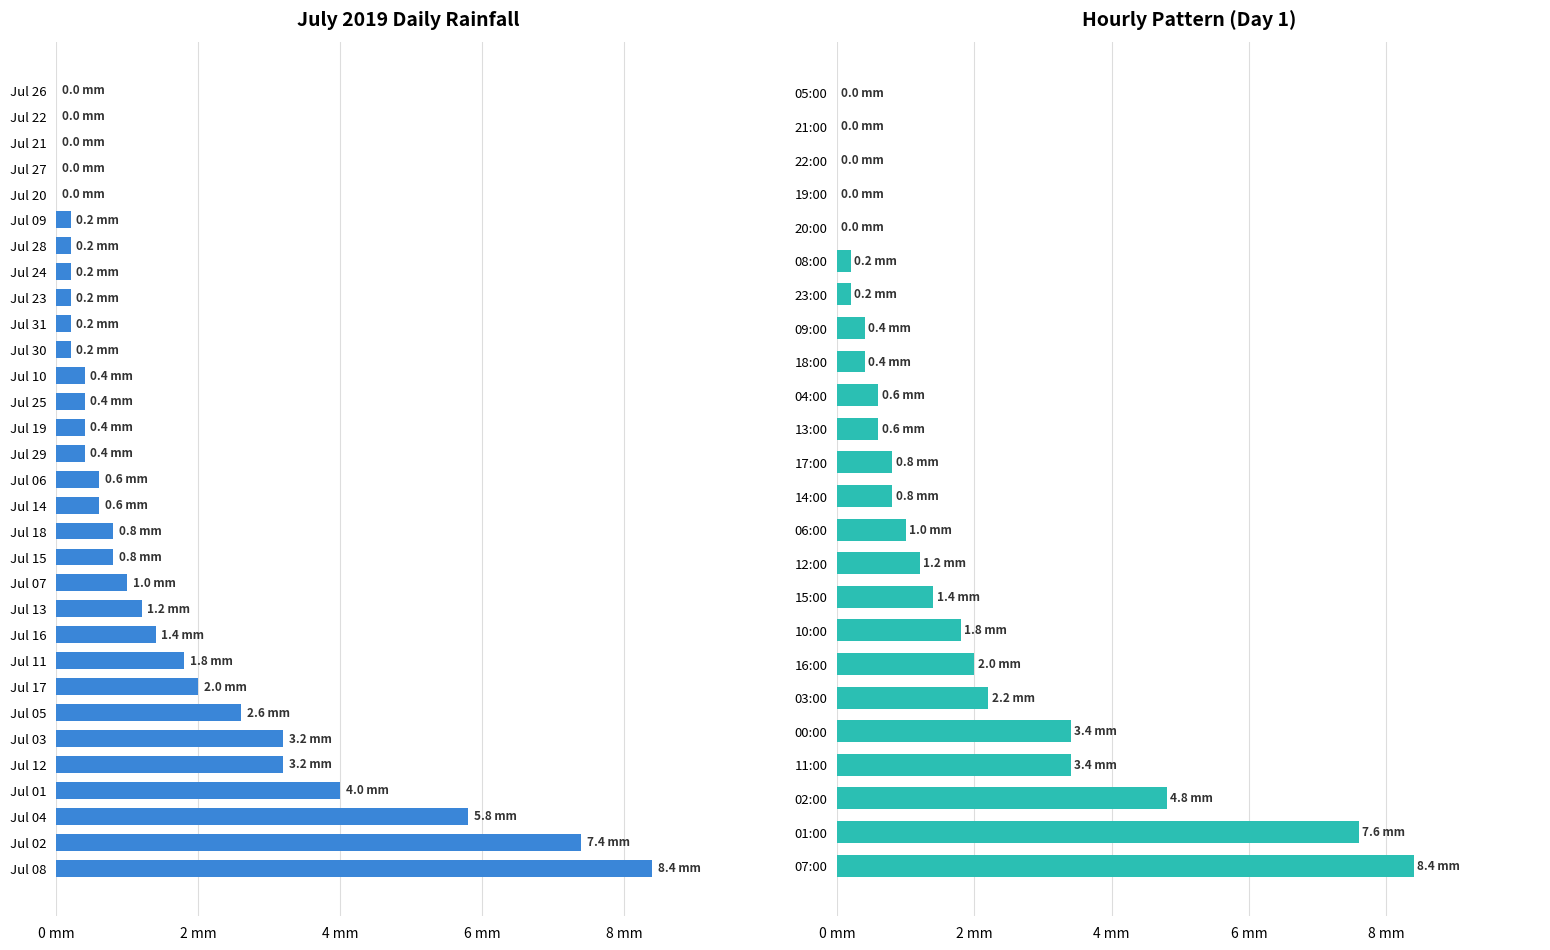

What is the change in value from 08:00 to 22:00?

-0.2